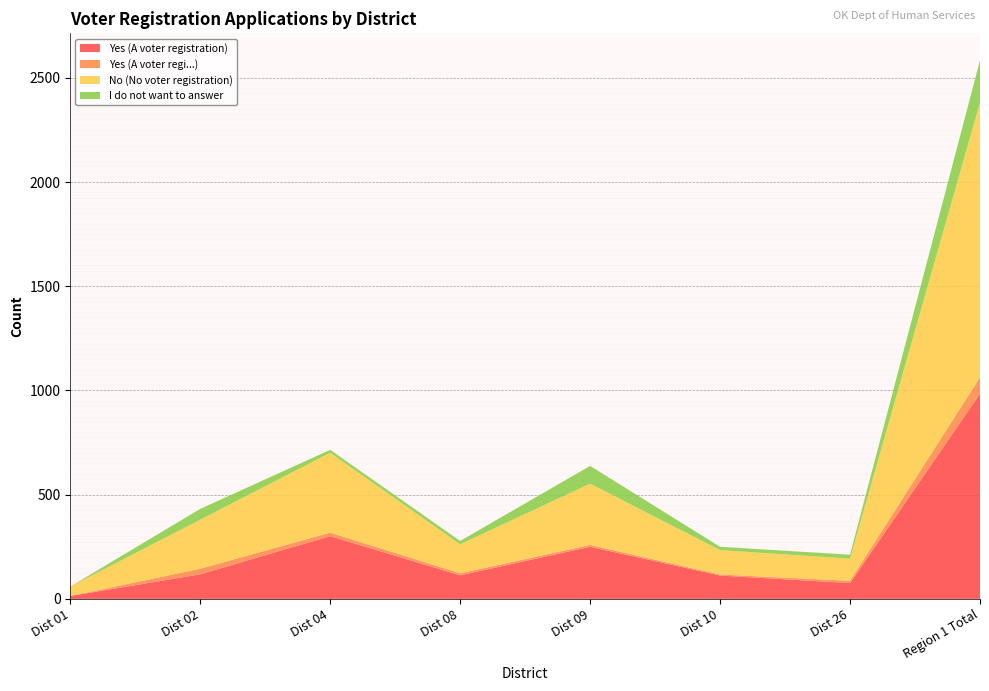

Reading left to right, transcribe all the data shown in this chart.

Yes (A voter registration): 14	118	301	113	250	112	76	984
Yes (A voter regi...): 0	27	17	10	9	5	11	79
No (No voter registration): 45	235	383	139	294	117	106	1319
I do not want to answer: 0	52	14	16	85	16	19	202